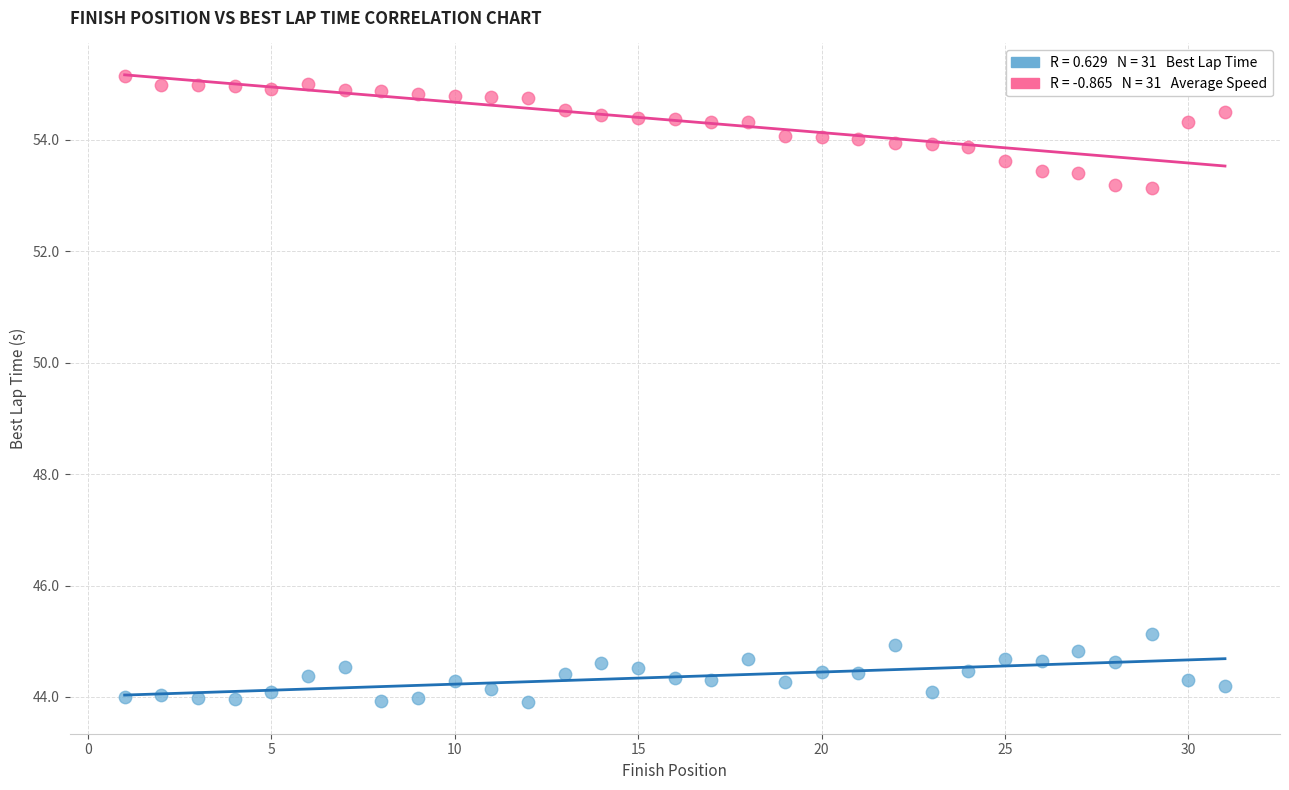

Across all series, what Y value is closest to 49?

45.1